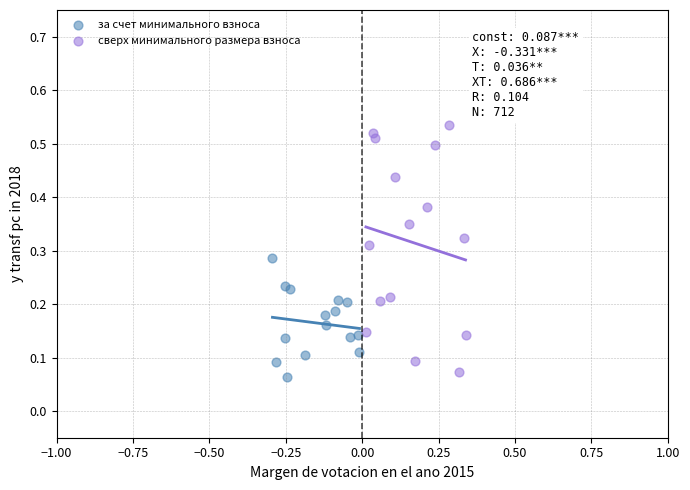

Which series contains the lowest Y value?

за счет минимального взноса